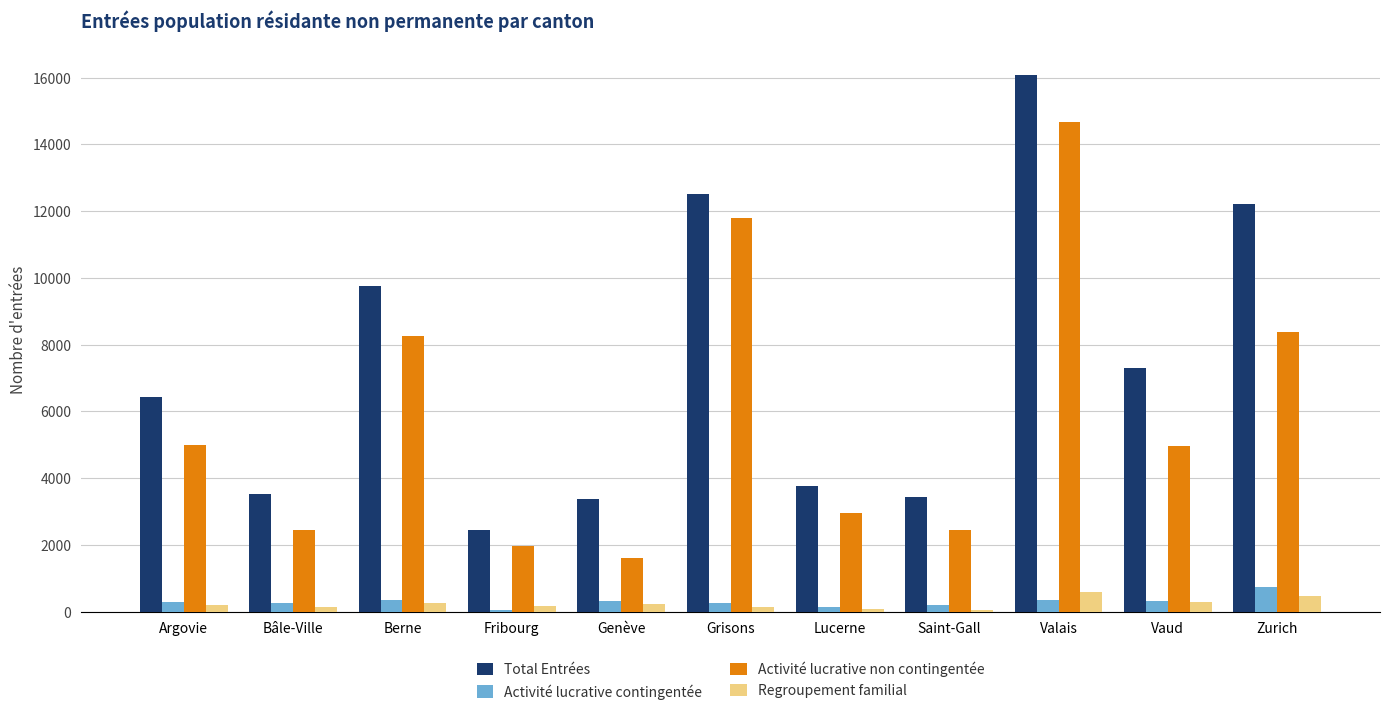

Is it true that Total Entrées equals 4889 at Genève?

False